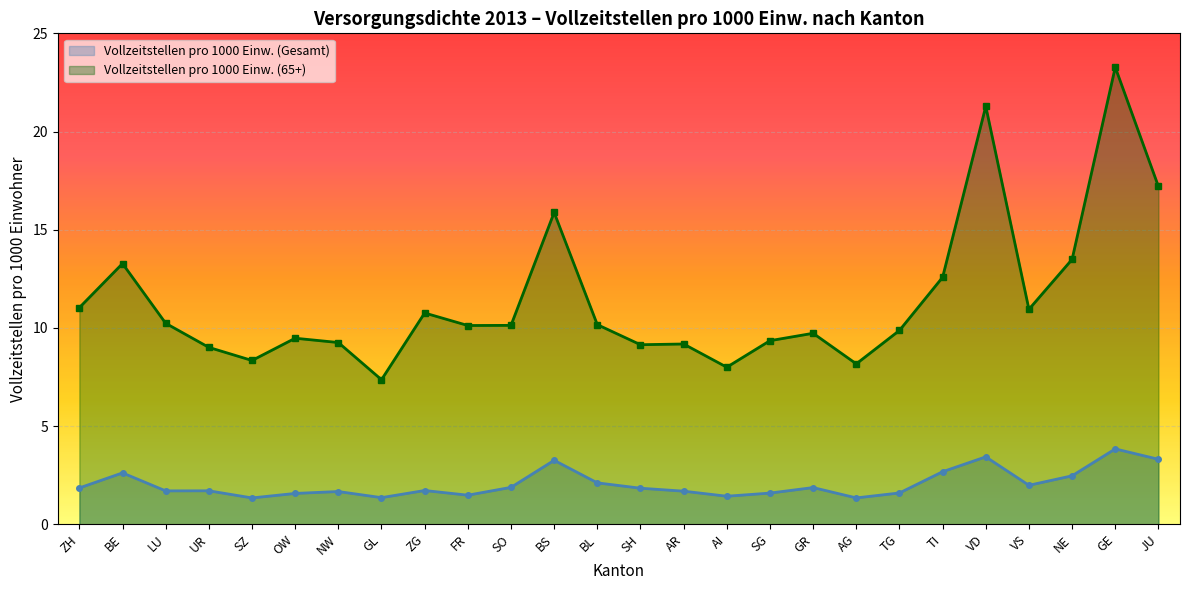

How many values in the Vollzeitstellen pro 1000 Einw. (65+) series exceed 10?

14